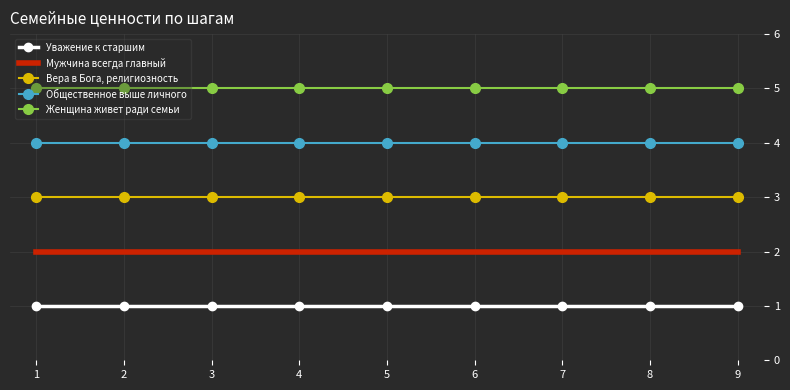

What is the lowest value of the Мужчина всегда главный series?

2